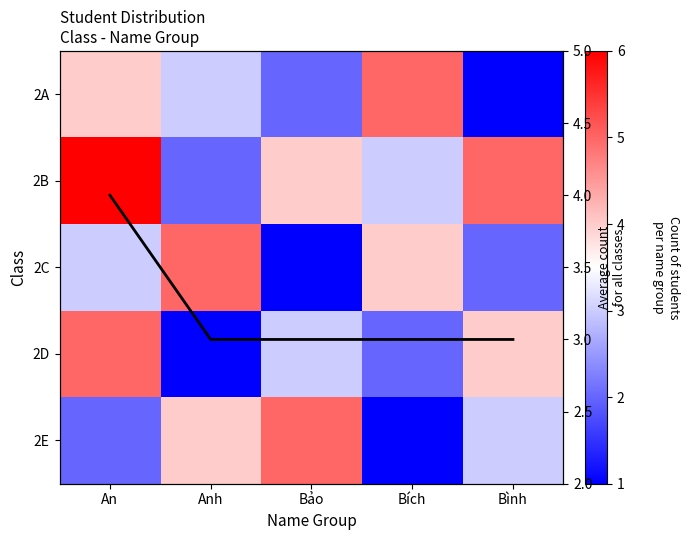

Which has a higher value, An or Bảo?

An